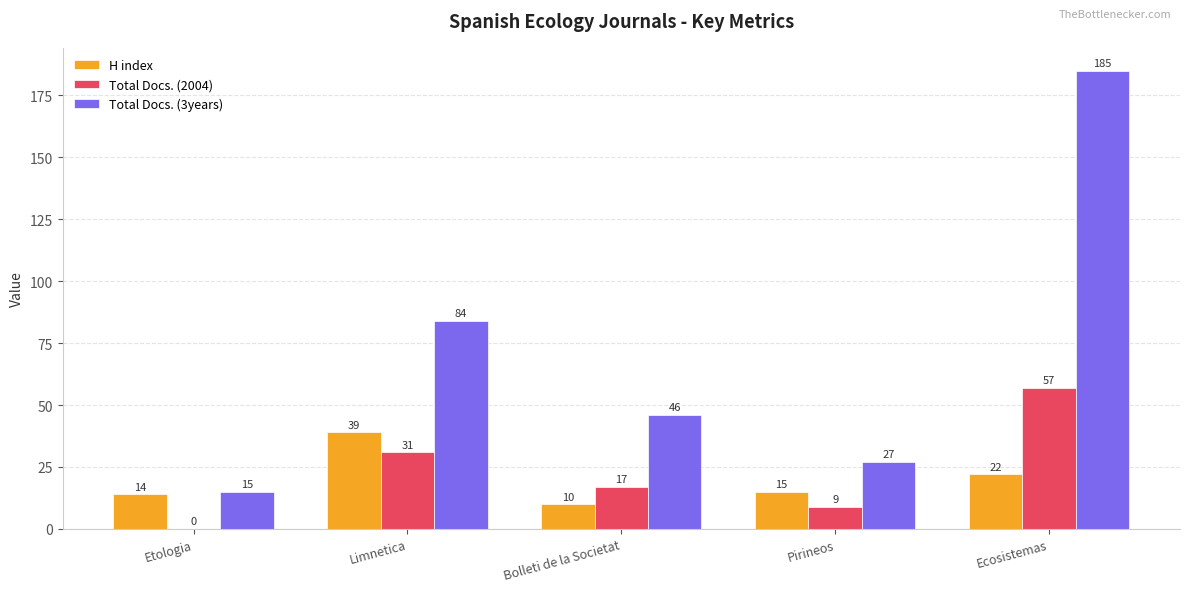

What is the sum of all Total Docs. (2004) values?

114